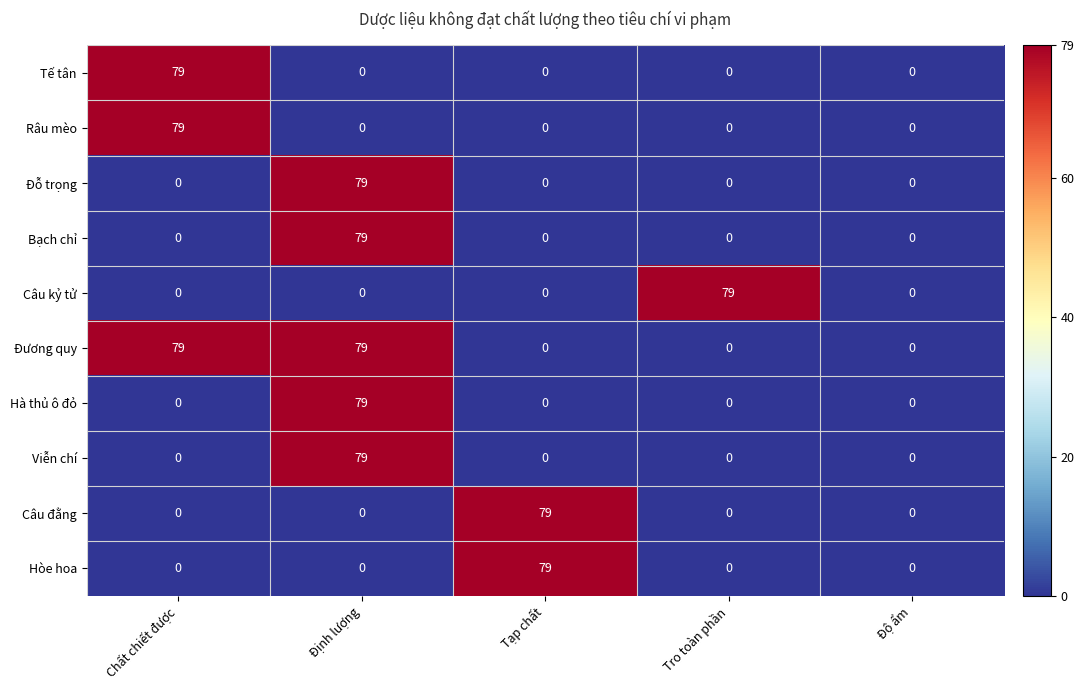

Count the number of categories in the chart.

5